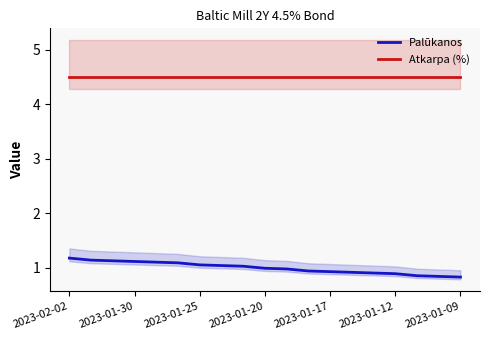

True or false: Palūkanos and Atkarpa (%) cross at least once.

False